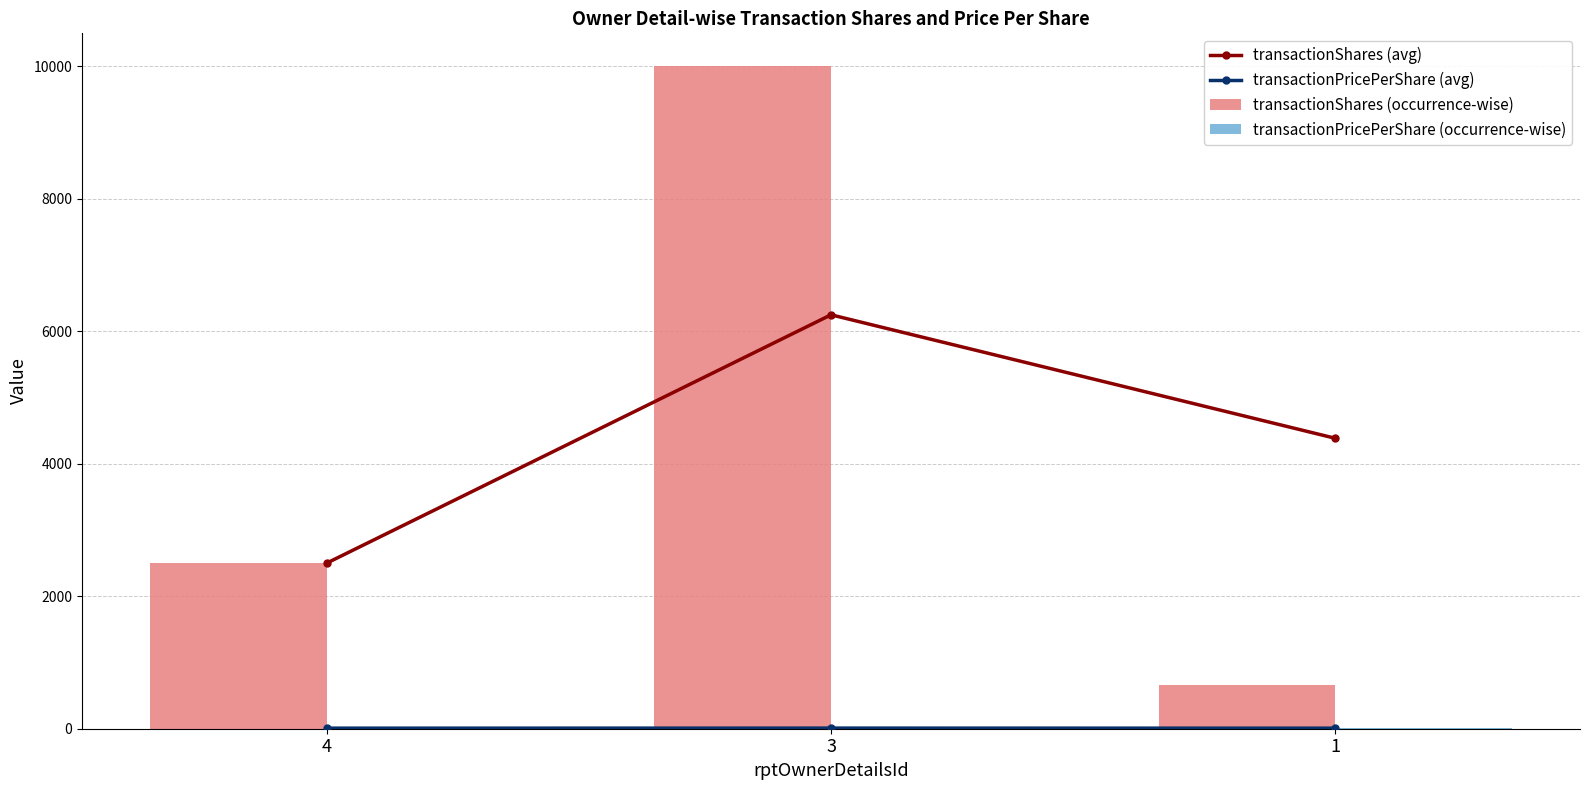

Reading right to left, list all the values displayed in this chart.

transactionShares (avg): 4385.0	6250.0	2500.0
transactionPricePerShare (avg): 8.3	9.3	8.4
transactionShares (occurrence-wise): 655.0	10000.0	2500.0
transactionPricePerShare (occurrence-wise): 6.2	10.2	8.4